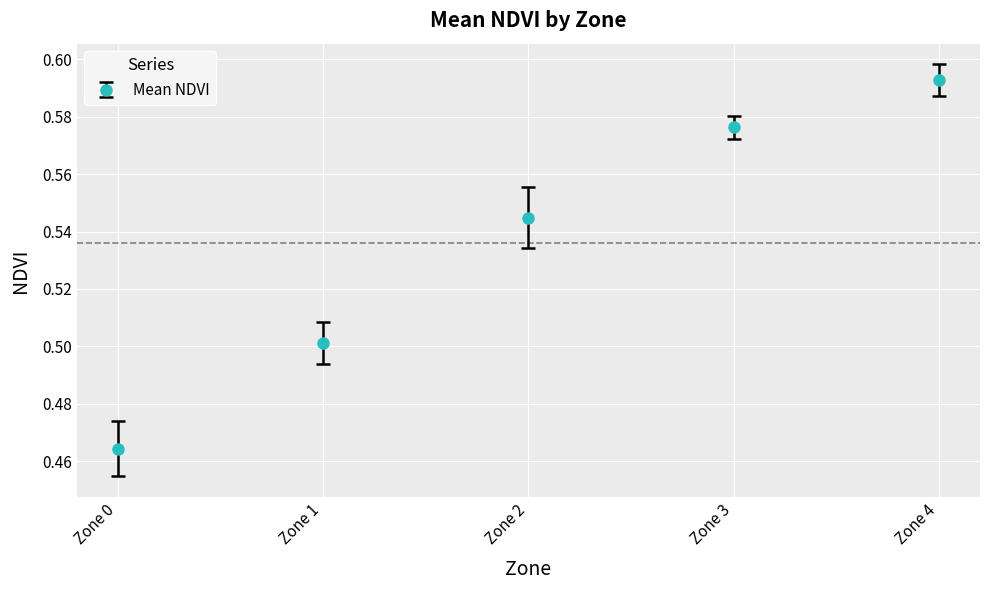

At which category does the chart reach its minimum across all series?

Zone 0